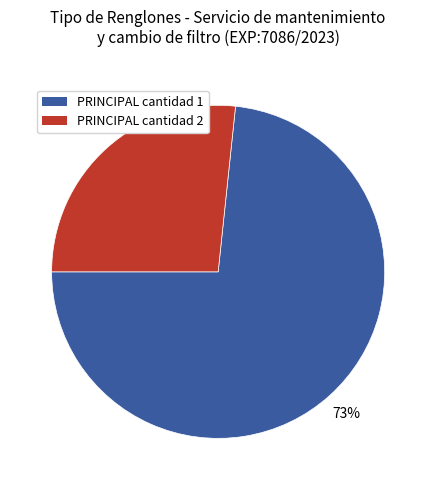

Does any single category account for the majority?

Yes